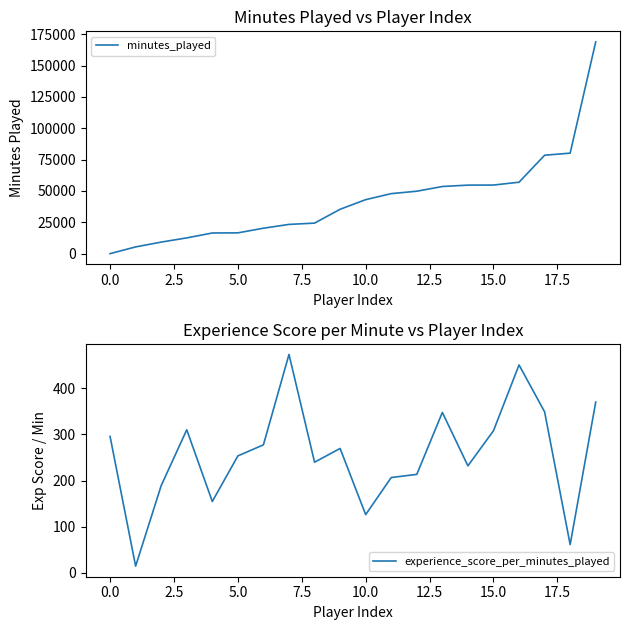

Reading left to right, what are all the values shown in this chart?

minutes_played: 16.0	5380.0	9219.0	12573.0	16486.0	16593.0	20297.0	23341.0	24363.0	35410.0	43088.0	47894.0	49822.0	53579.0	54679.0	54740.0	57004.0	78522.0	80202.0	168936.0
experience_score_per_minutes_played: 295.8	14.8	189.2	310.1	154.8	253.5	277.5	473.4	239.9	269.6	126.4	206.7	213.5	347.7	232.0	308.1	450.5	349.1	61.4	370.1